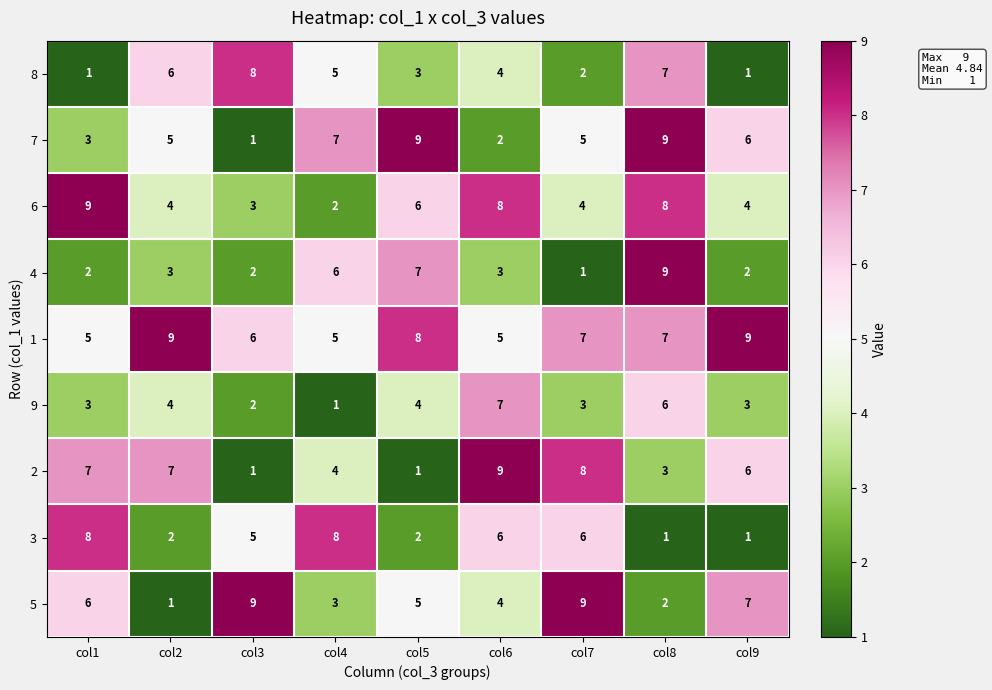

Rank the series at col5 from lowest to highest value.

2, 3, 8, 9, 5, 6, 4, 1, 7